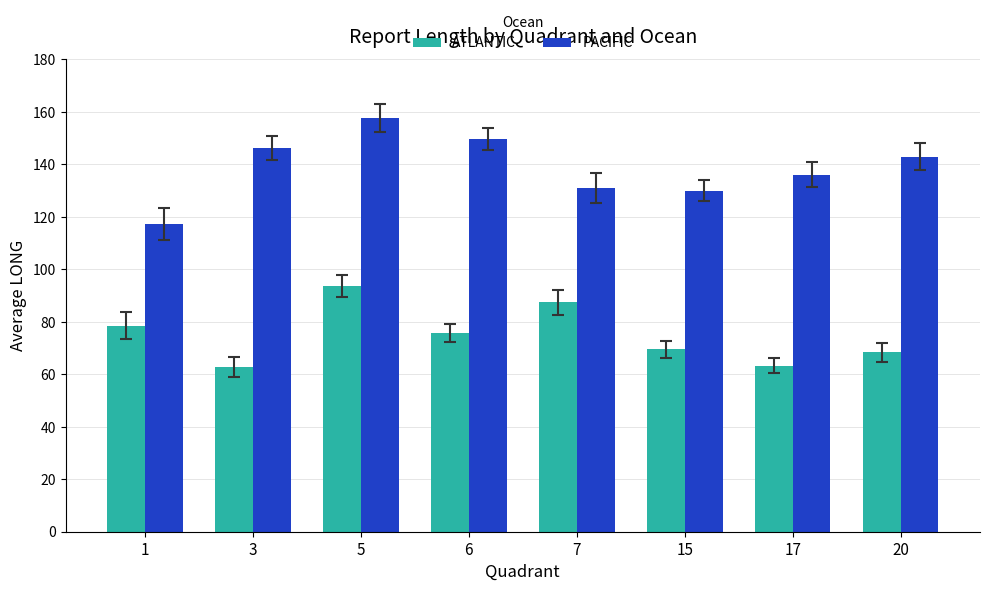

What is the total value across all series at 6?

225.5